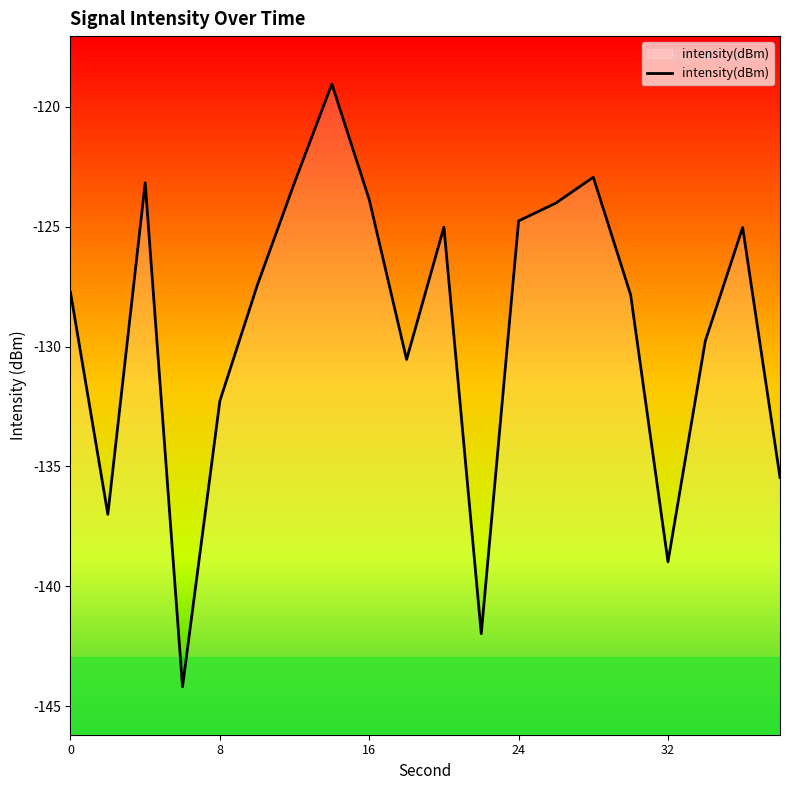

What is the difference between the maximum and minimum values?

25.1